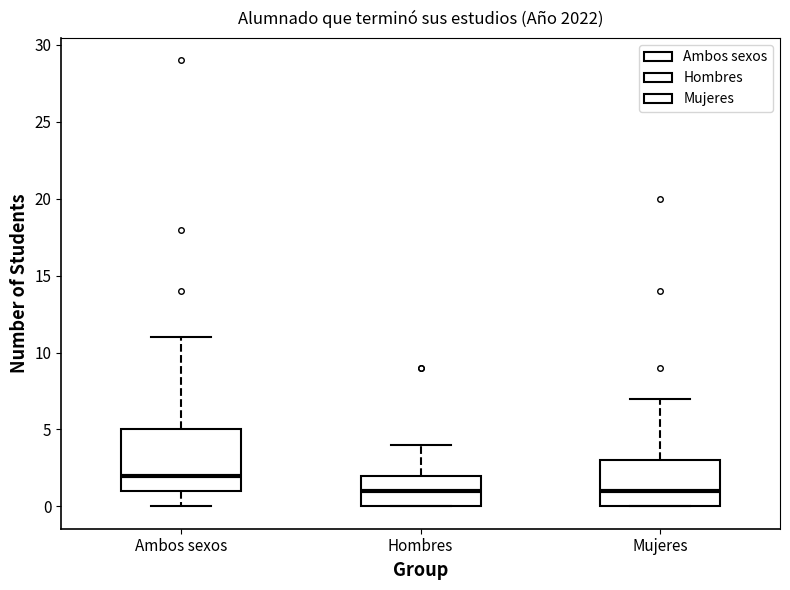

Comparing the boxes themselves (not the whiskers), which one is the tallest?

Ambos sexos